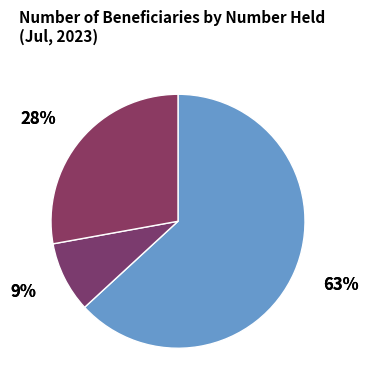

To the nearest percent, what is the combined percentage of 50 - 99 units and 100 units or more?

37%